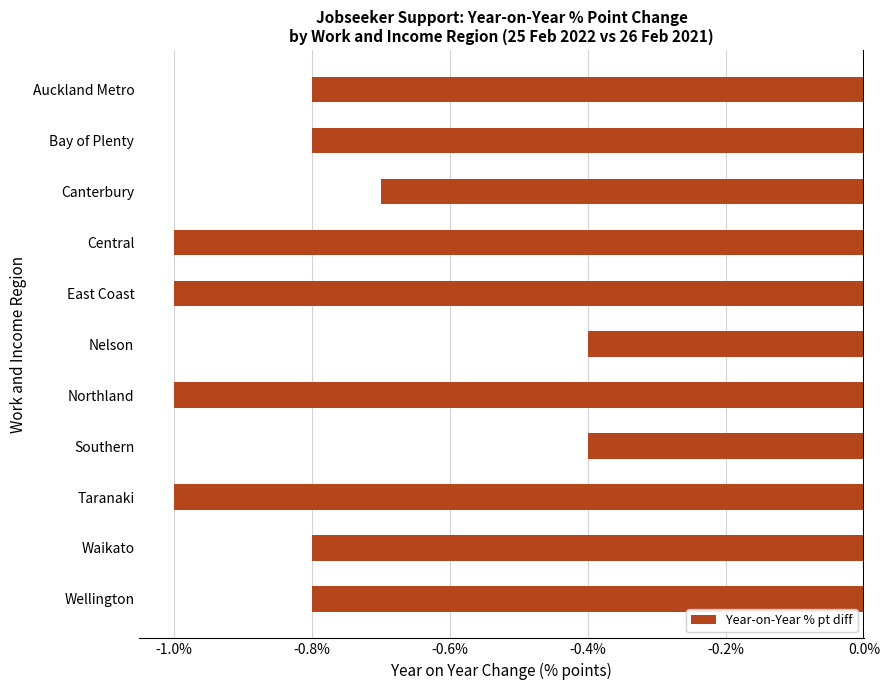

What is the minimum value shown in the chart?

-1.0